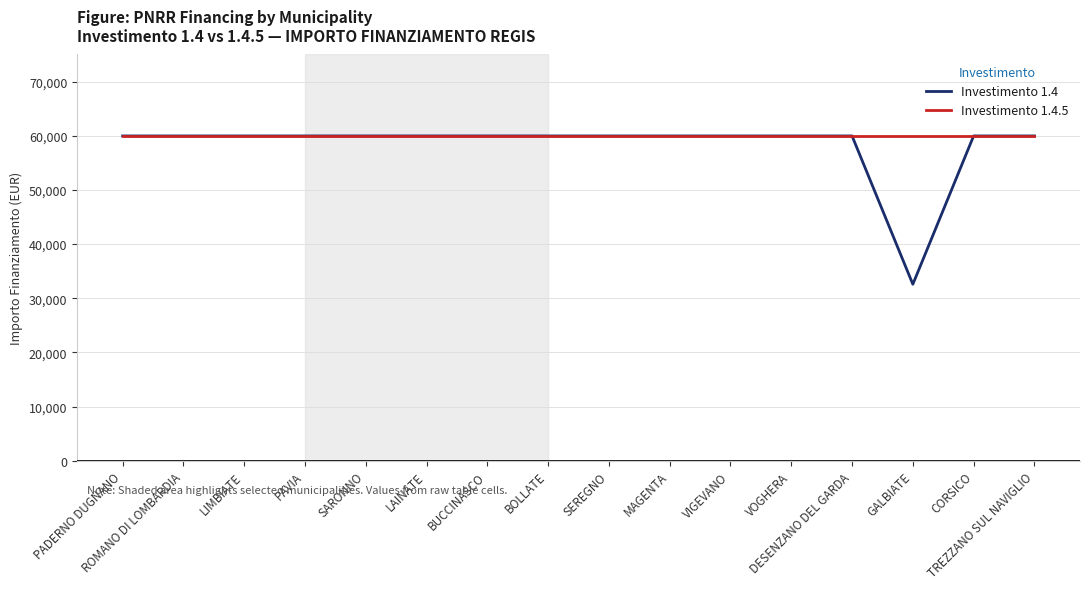

Which series has the widest spread of values?

Investimento 1.4